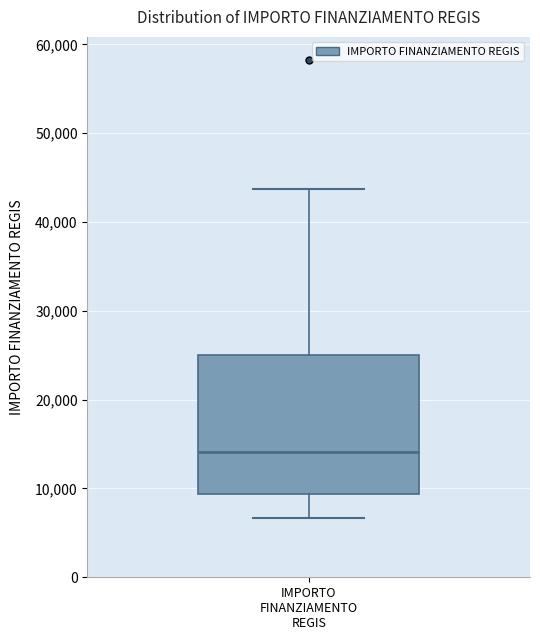

Read this box plot against the y-axis: the position of the median line, the range covered by the box, and the ends of both whiskers. The values are not printed on the chart, so give them approximately, as read against the axis.

median 14000, box 9000 to 25000, whiskers 7000 to 44000